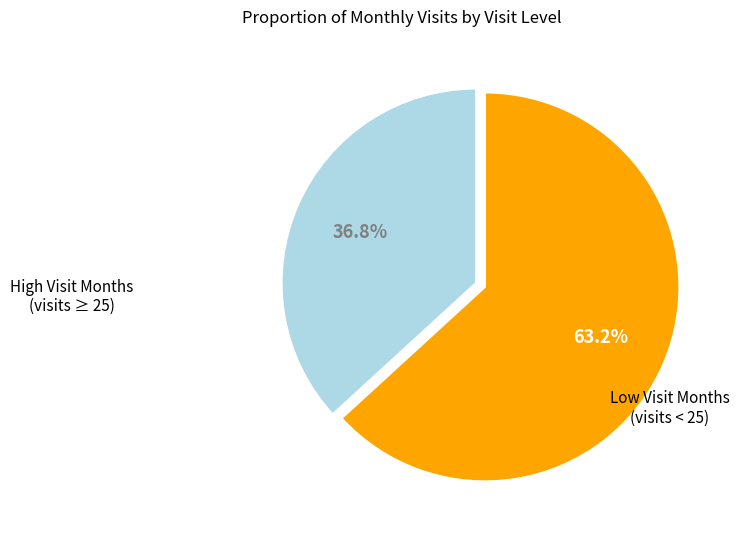

To the nearest percent, what is the difference between the largest and smallest slice percentages?

26%